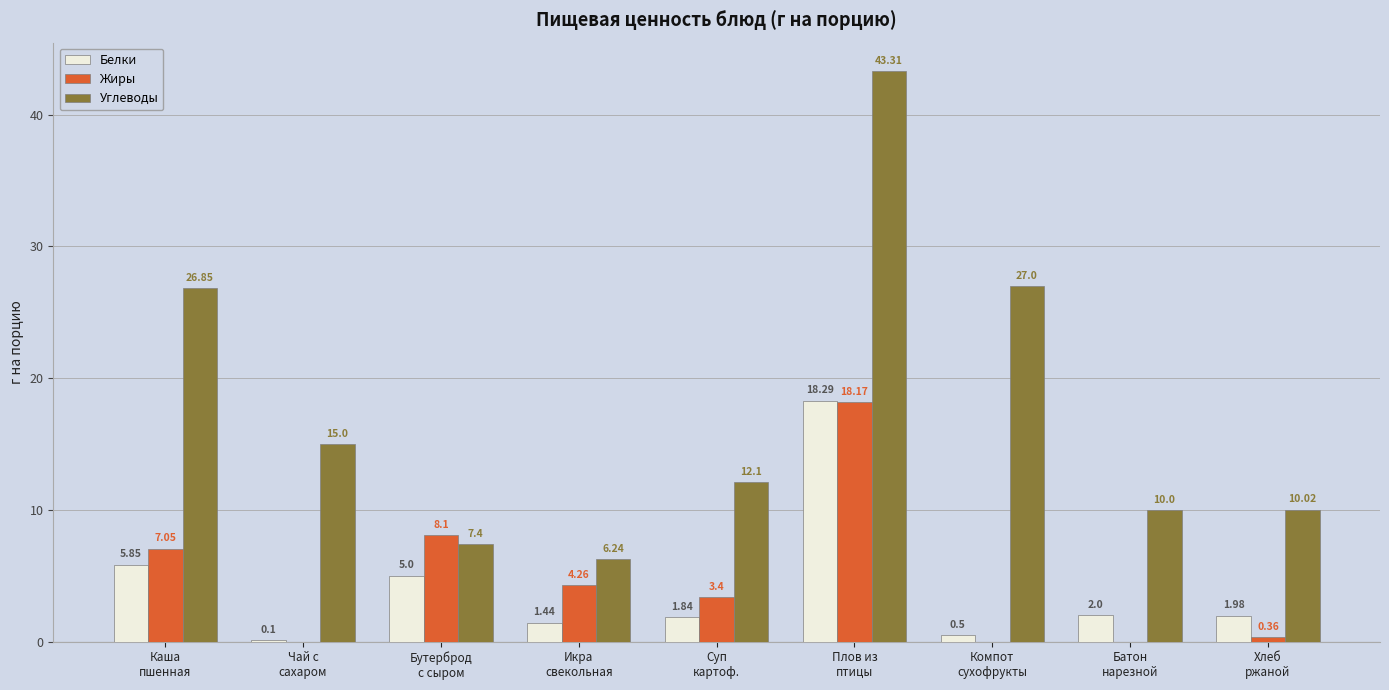

What is the sum of all Жиры values?

41.3